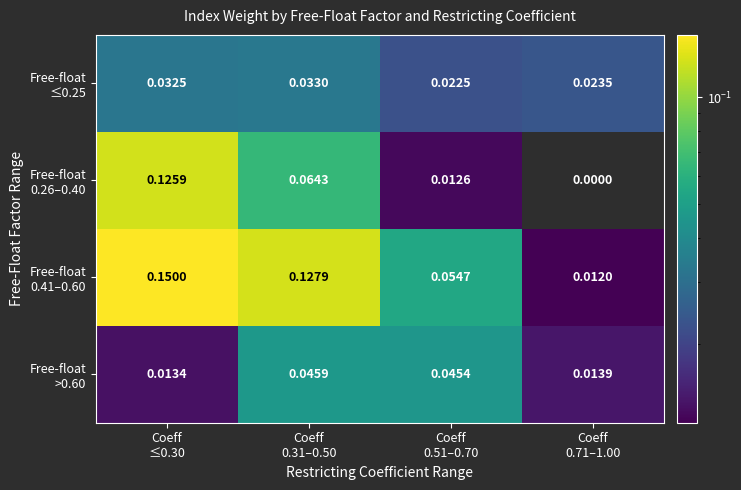

Which series has the widest spread of values?

Free-float 0.41–0.60